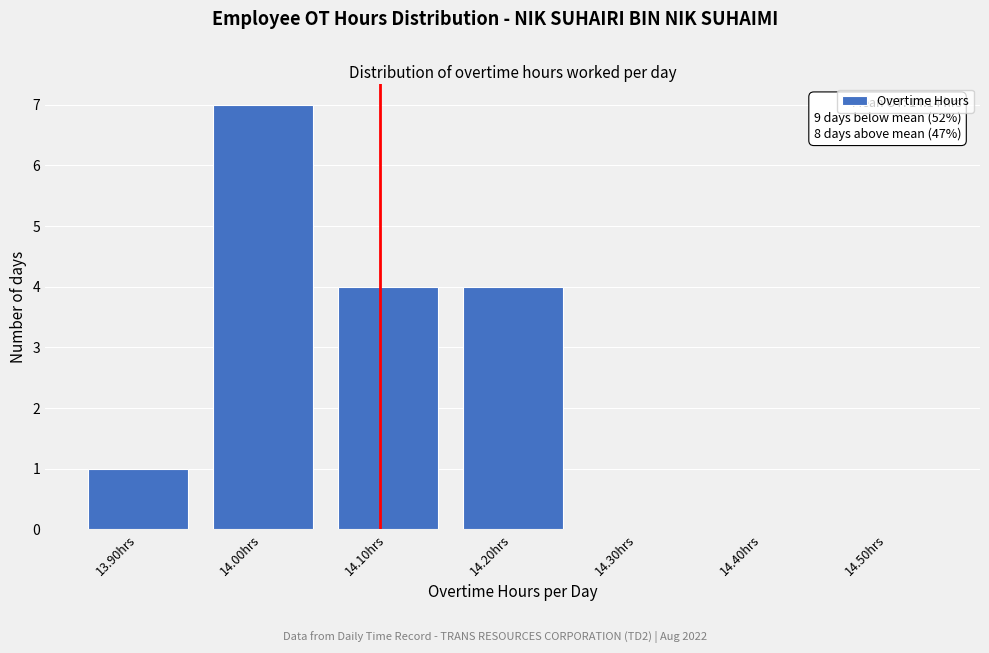

Reading left to right, what are all the values shown in this chart?

13.90hrs=1	14.00hrs=7	14.10hrs=4	14.20hrs=4	14.30hrs=0	14.40hrs=0	14.50hrs=0